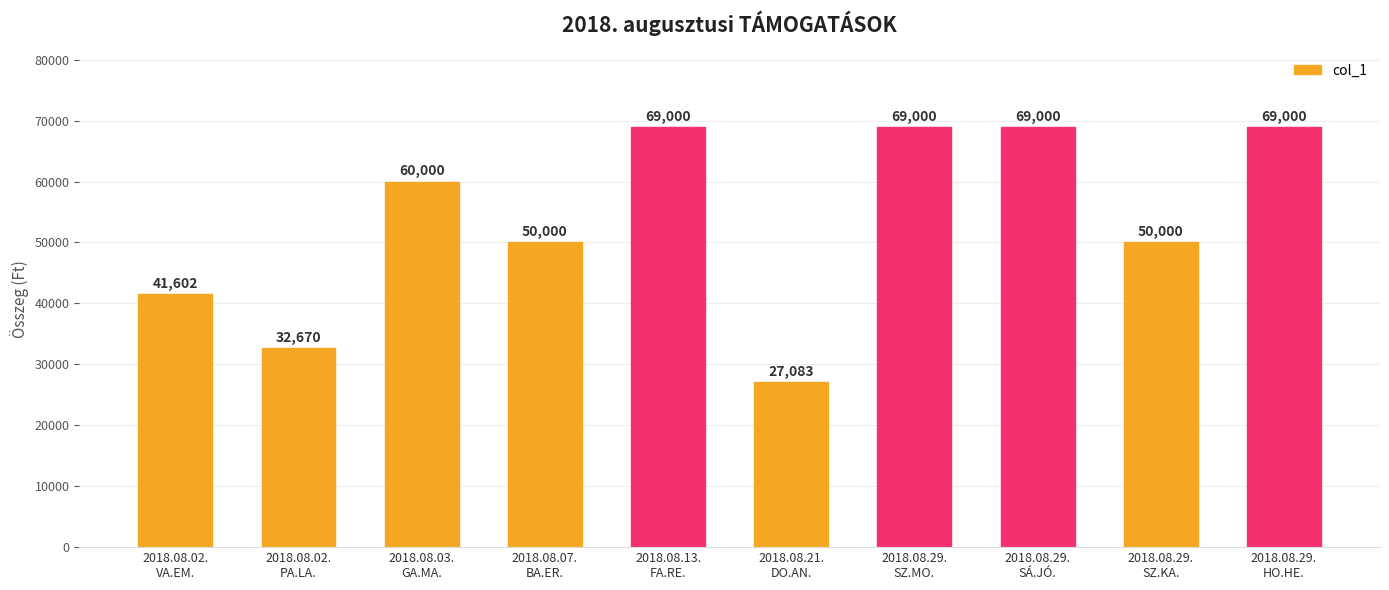

How many categories are shown in the chart?

10